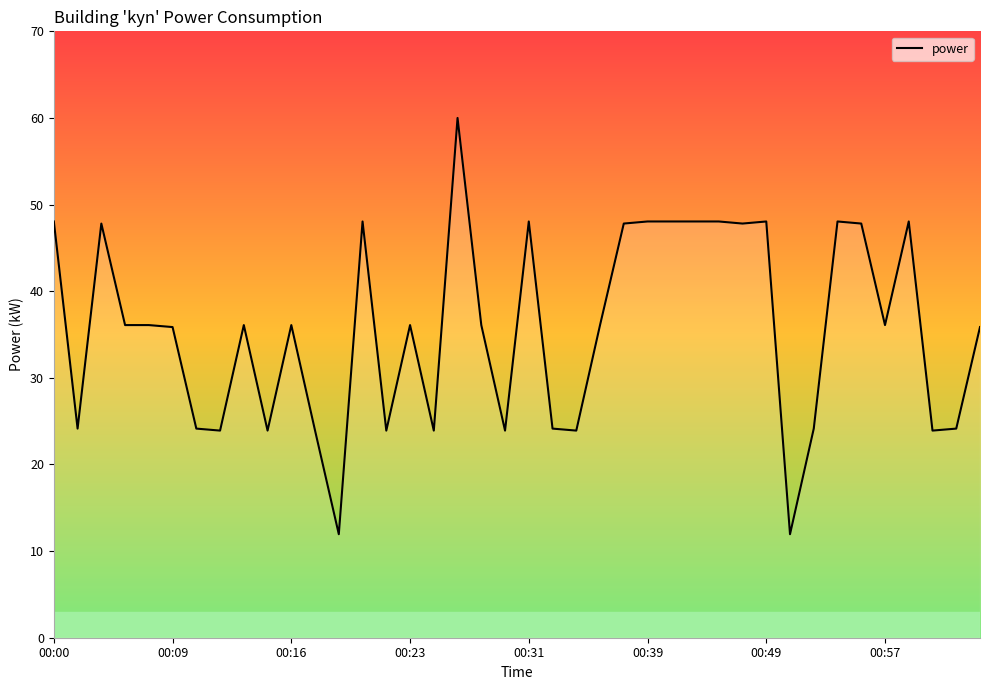

What is the maximum value shown in the chart?

60.0